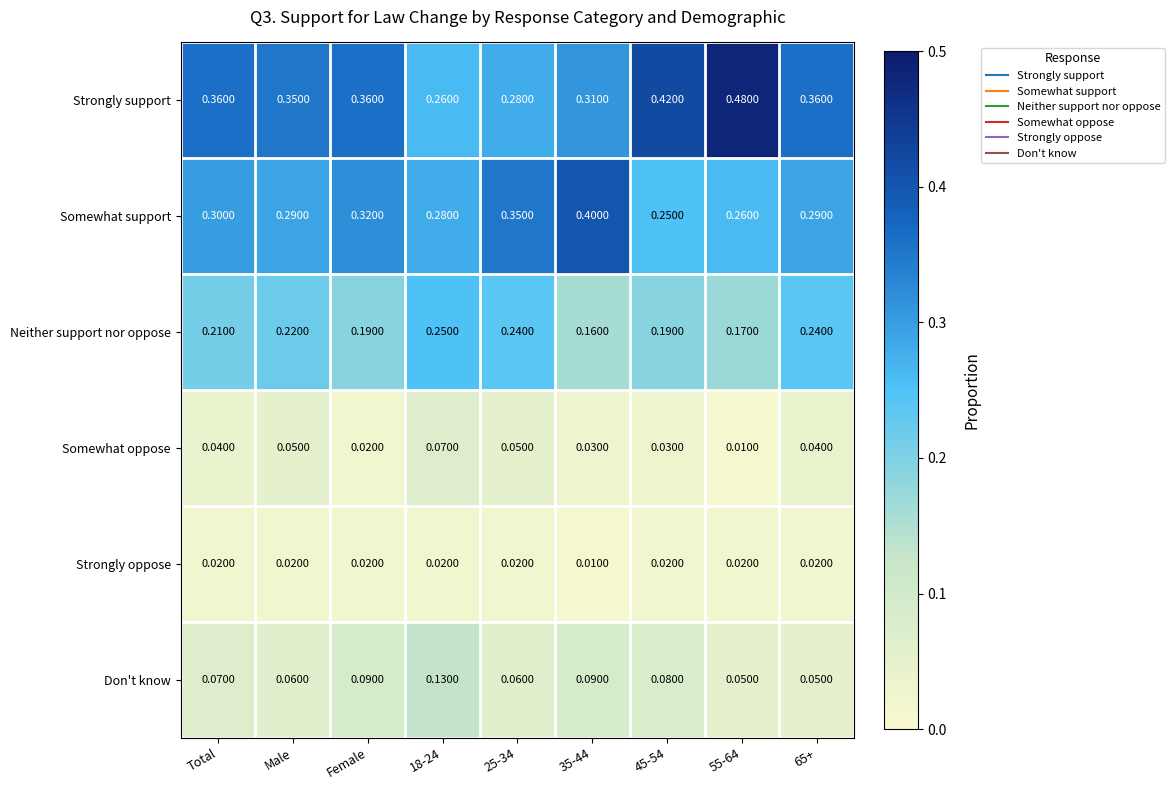

Between 35-44 and 45-54, which series saw the biggest shift?

Somewhat support